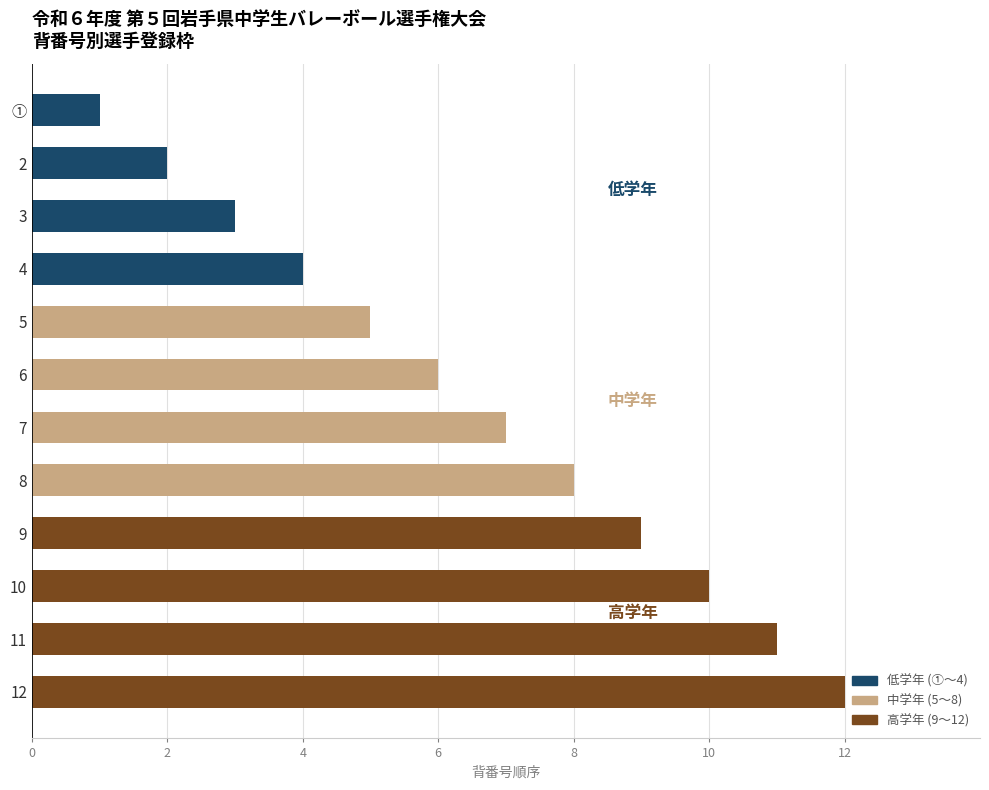

What is the change in value from 7 to 9?

+2